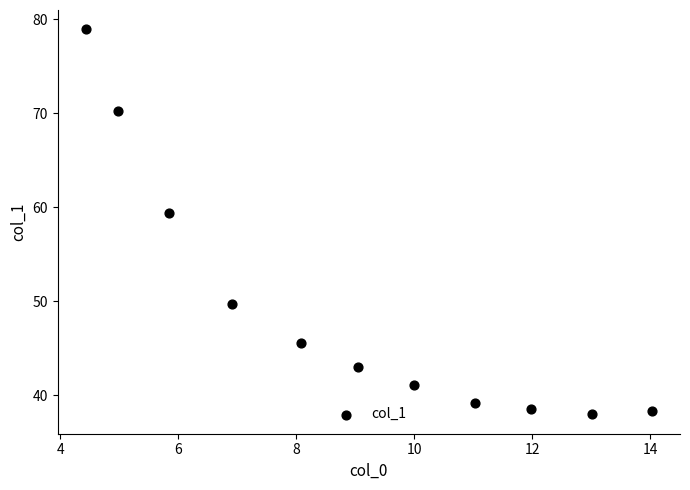

What Y value in the scatter plot is closest to 58?

59.4